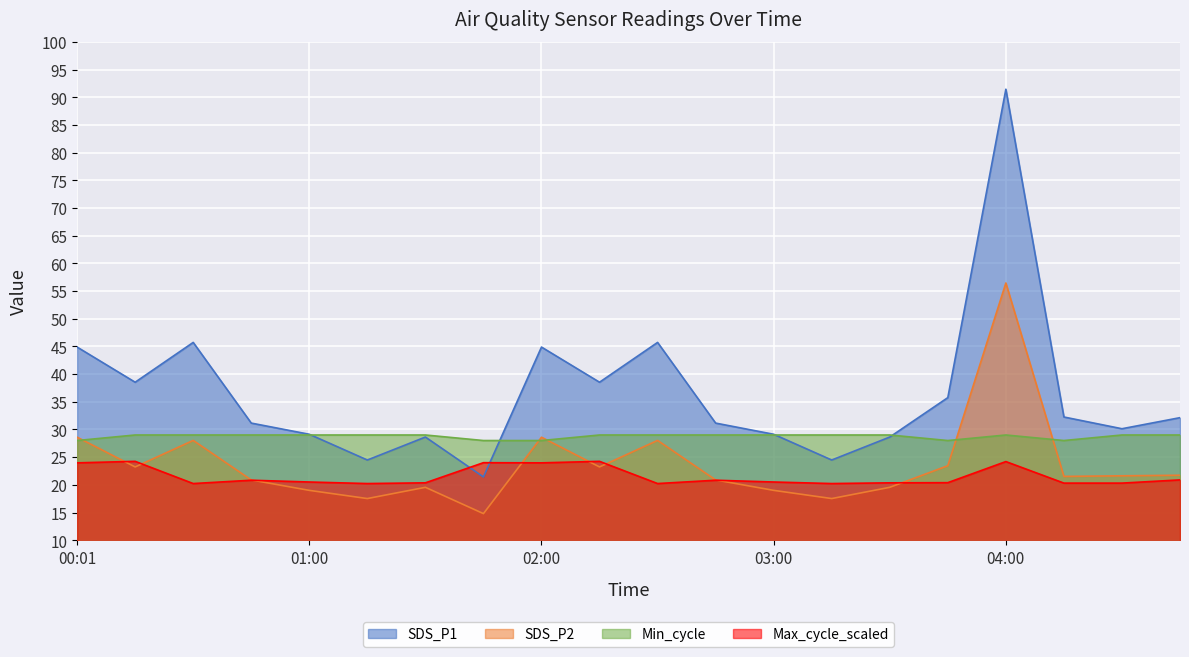

How many series are shown in this chart?

4